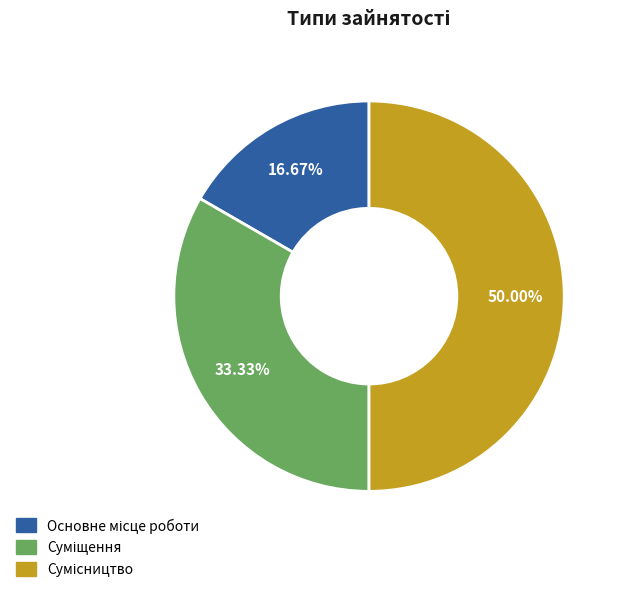

Combined, what portion of the pie is Сумісництво and Основне місце роботи?

66.7%